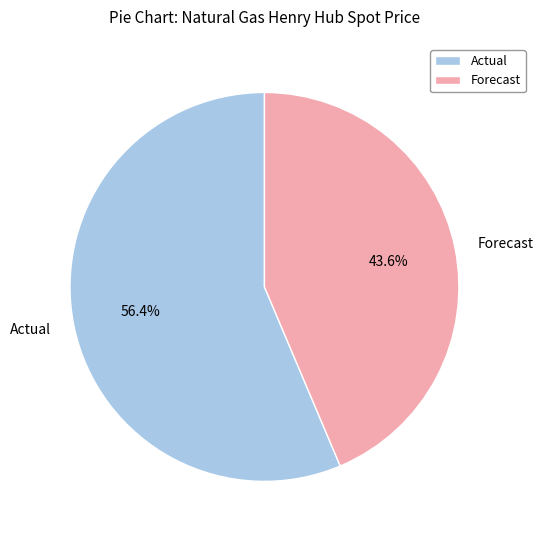

Which slice represents more than half of the pie?

Actual